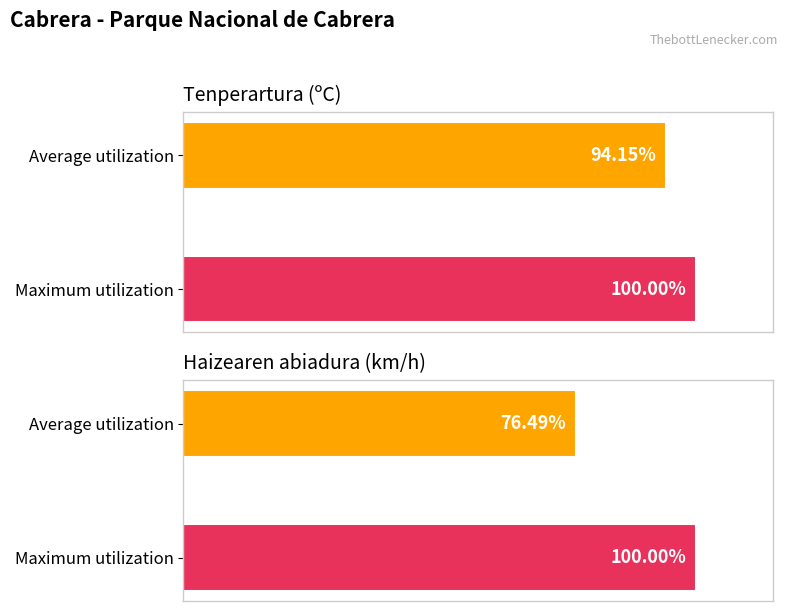

At how many categories does at least one series exceed 84?

2